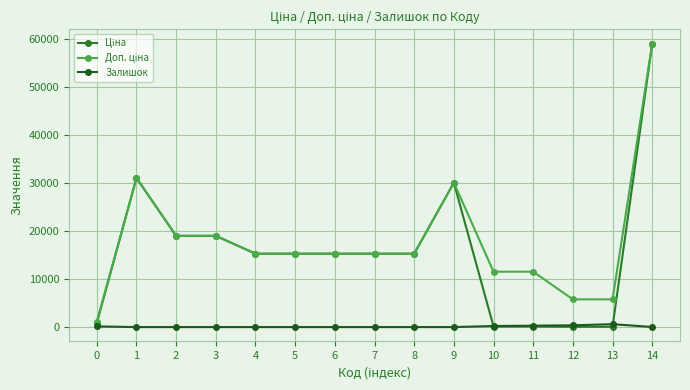

What is the total value across all series at 4?

30576.0